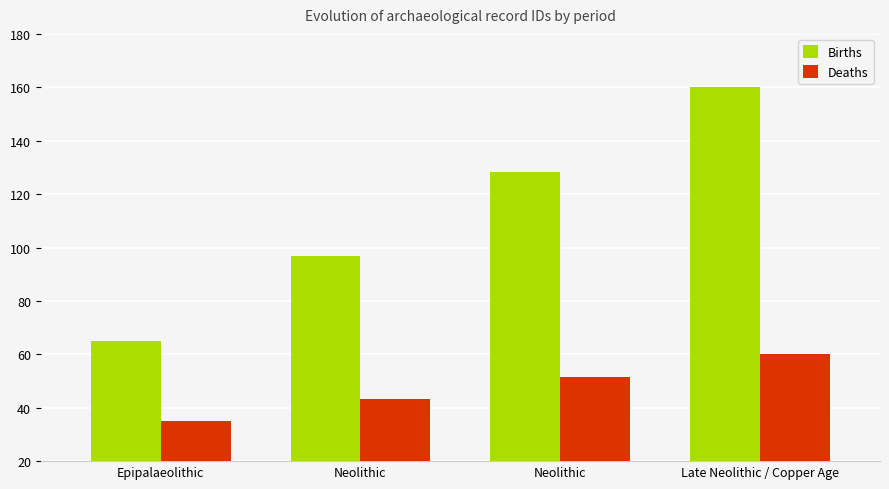

What is the difference between the maximum and minimum values in the Deaths series?

25.0